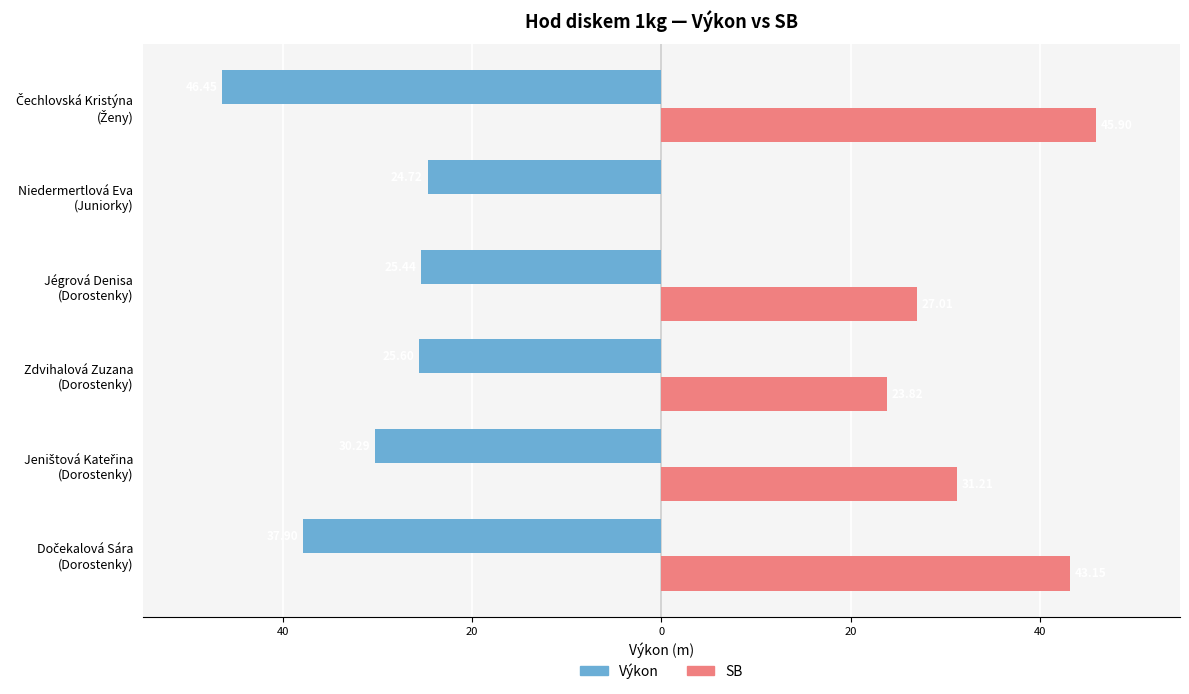

What is the minimum value for Výkon?

-46.5